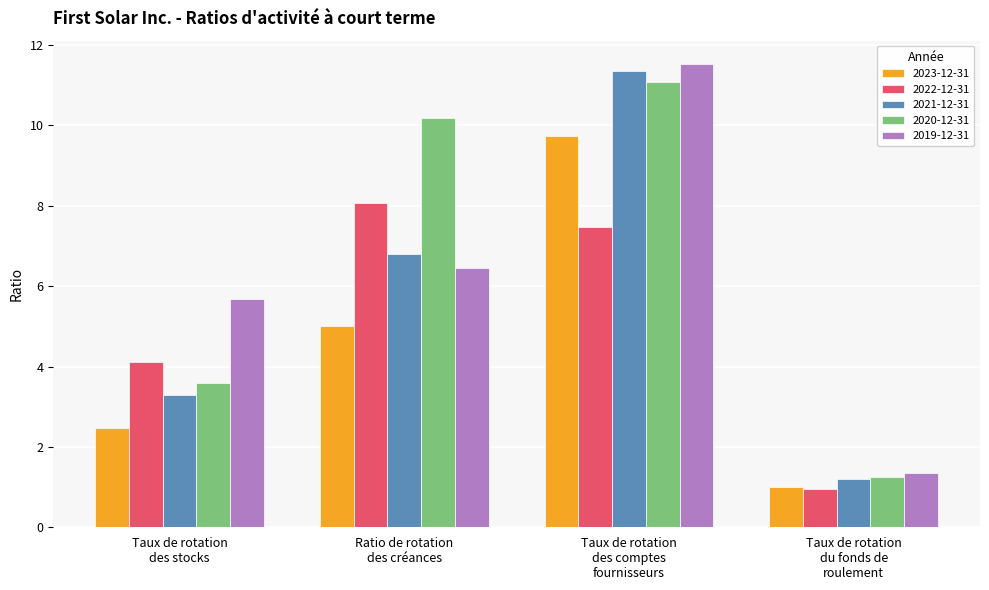

Where does the 2021-12-31 series first go above 6?

Ratio de rotation
des créances